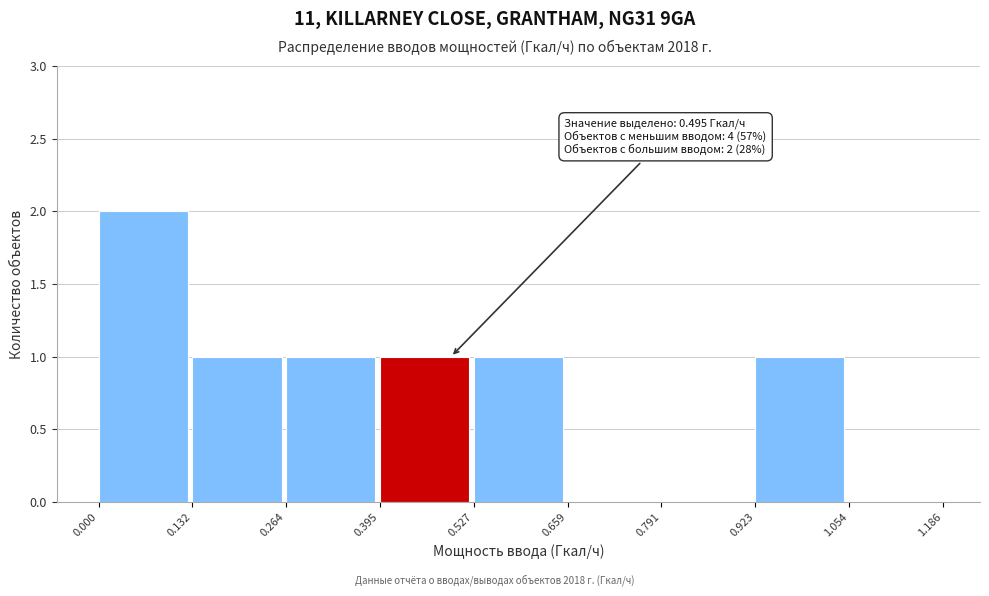

Which range on the x-axis has the tallest bar?

0.000 to 0.132